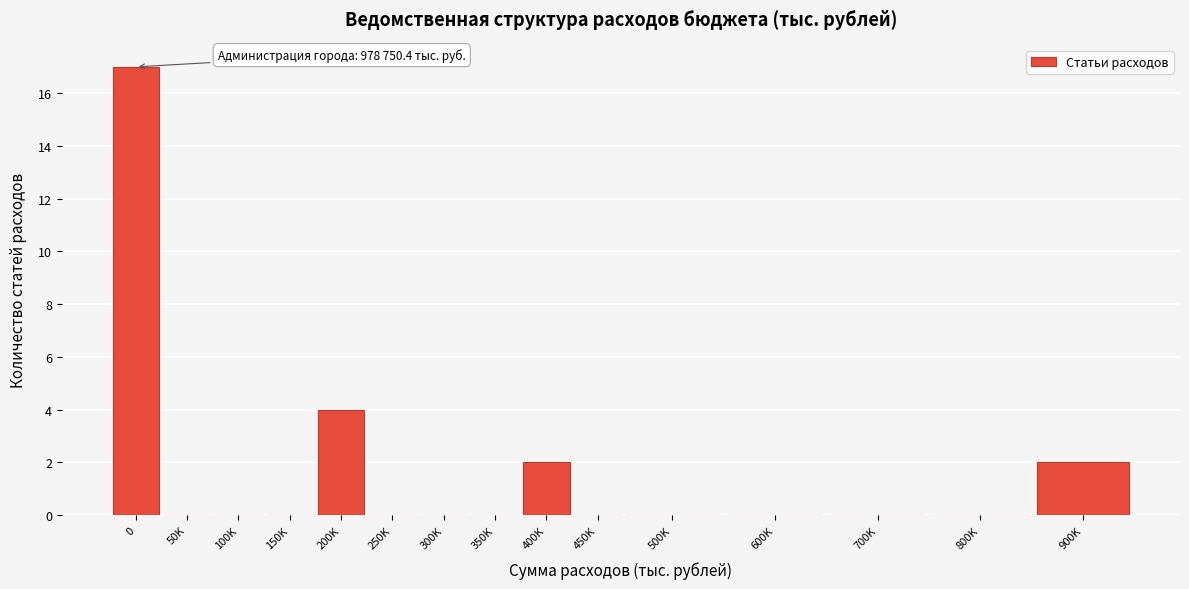

Reading left to right, list all the values displayed in this chart.

0=17	50K=0	100K=0	150K=0	200K=4	250K=0	300K=0	350K=0	400K=2	450K=0	500K=0	600K=0	700K=0	800K=0	900K=2